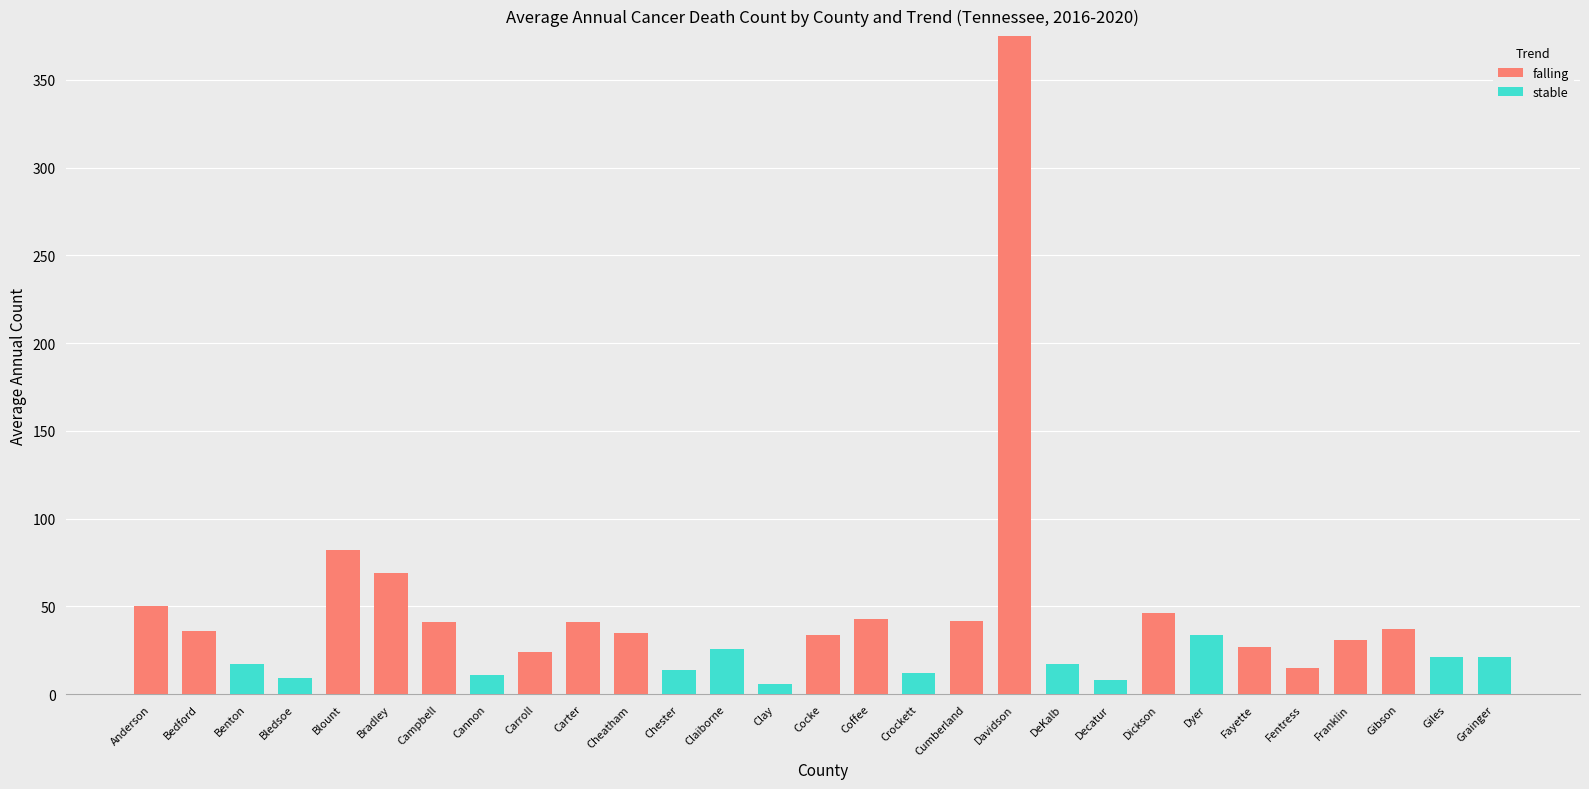

What is the highest value of the falling series?

375